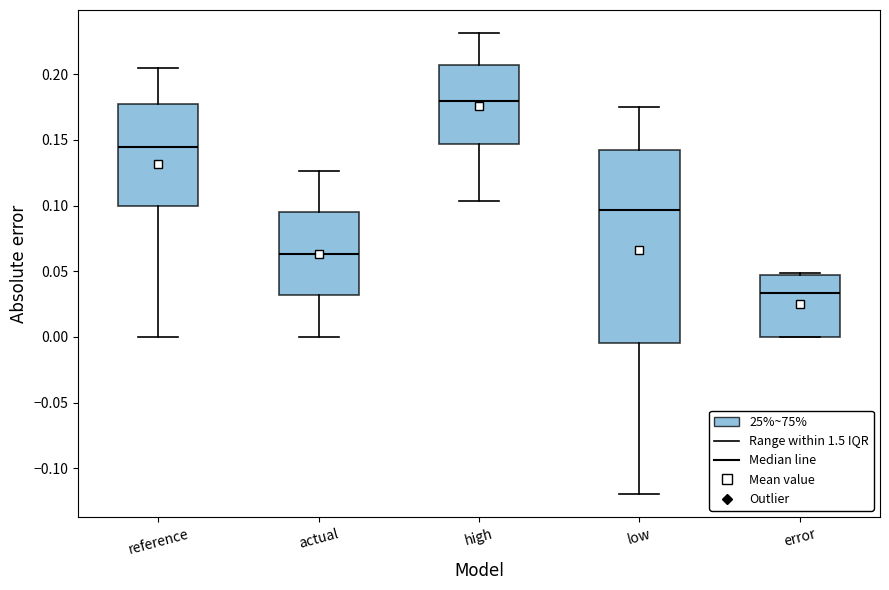

Which box has the highest median line?

high